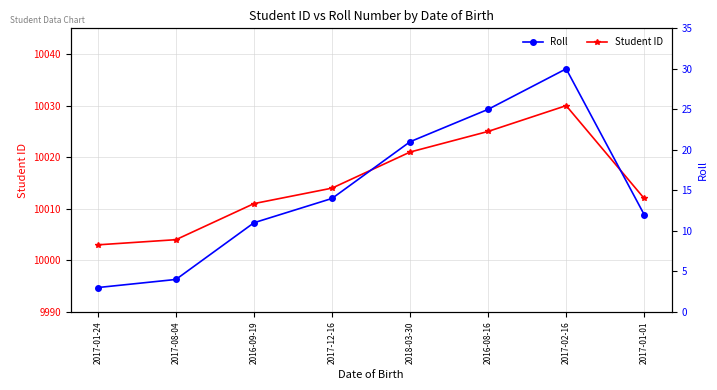

At 2016-08-16, list the series in order from largest to smallest.

Student ID, Roll